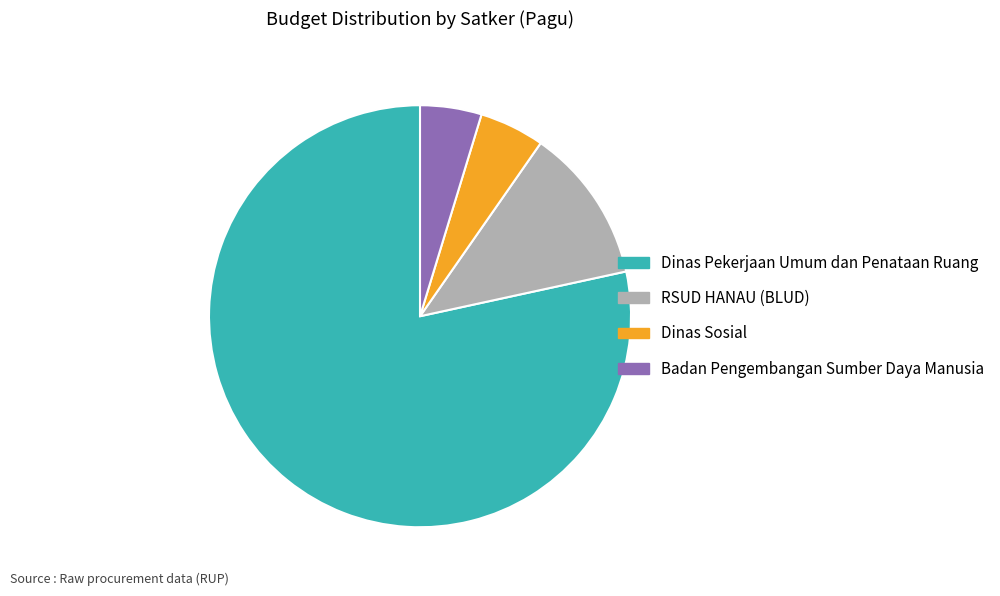

What is the ratio of the value at Badan Pengembangan Sumber Daya Manusia to the value at Dinas Sosial?

0.9